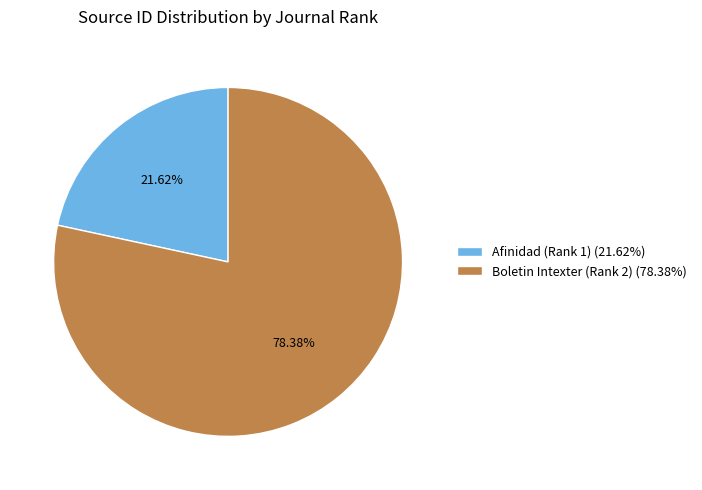

Which category has the biggest portion of the pie?

Boletin Intexter (Rank 2)